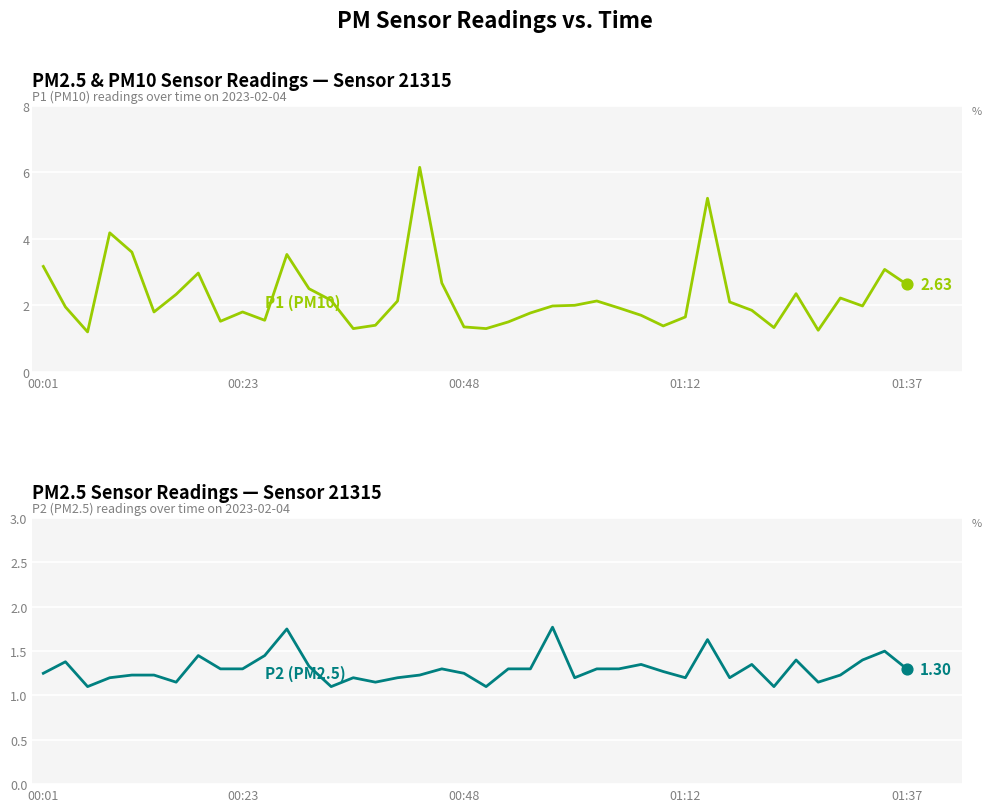

What are all the series names shown in the legend?

P1 (PM10), P2 (PM2.5)